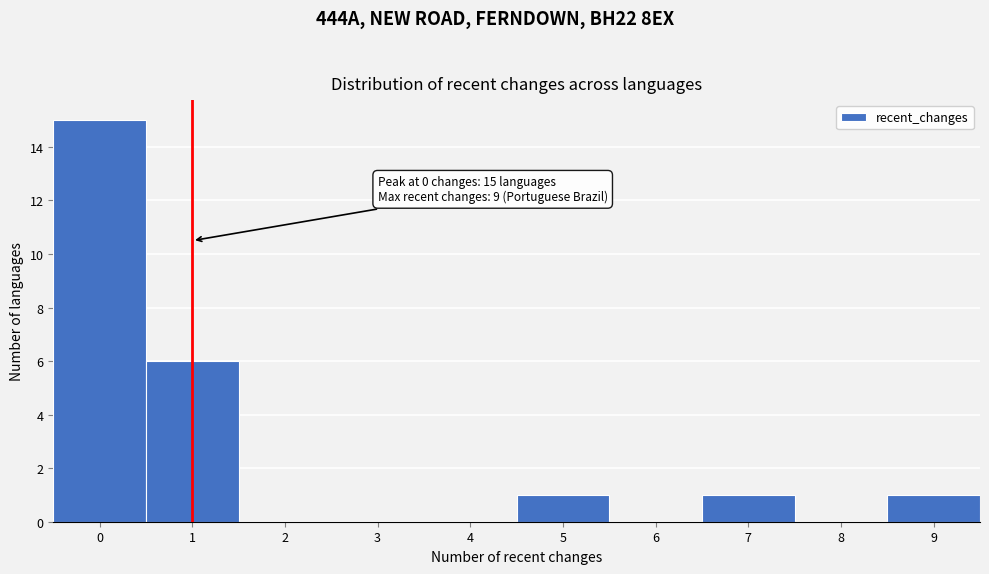

Which range on the x-axis has the tallest bar?

-0.5 to 0.5